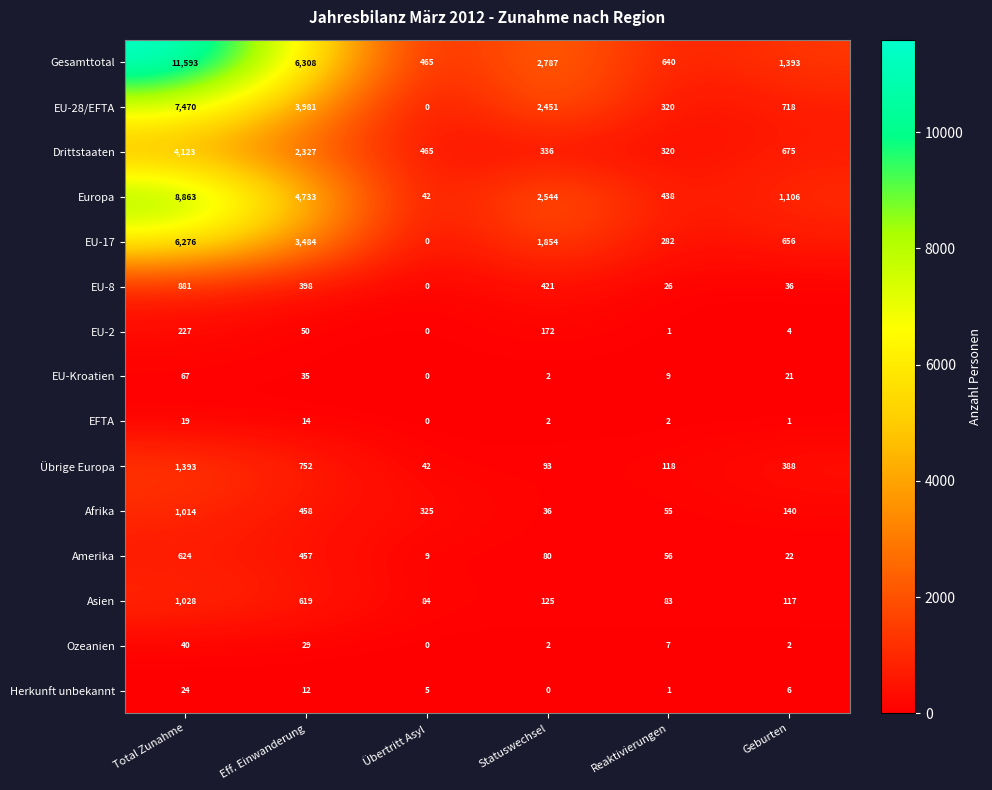

Which series has the widest spread of values?

Gesamttotal